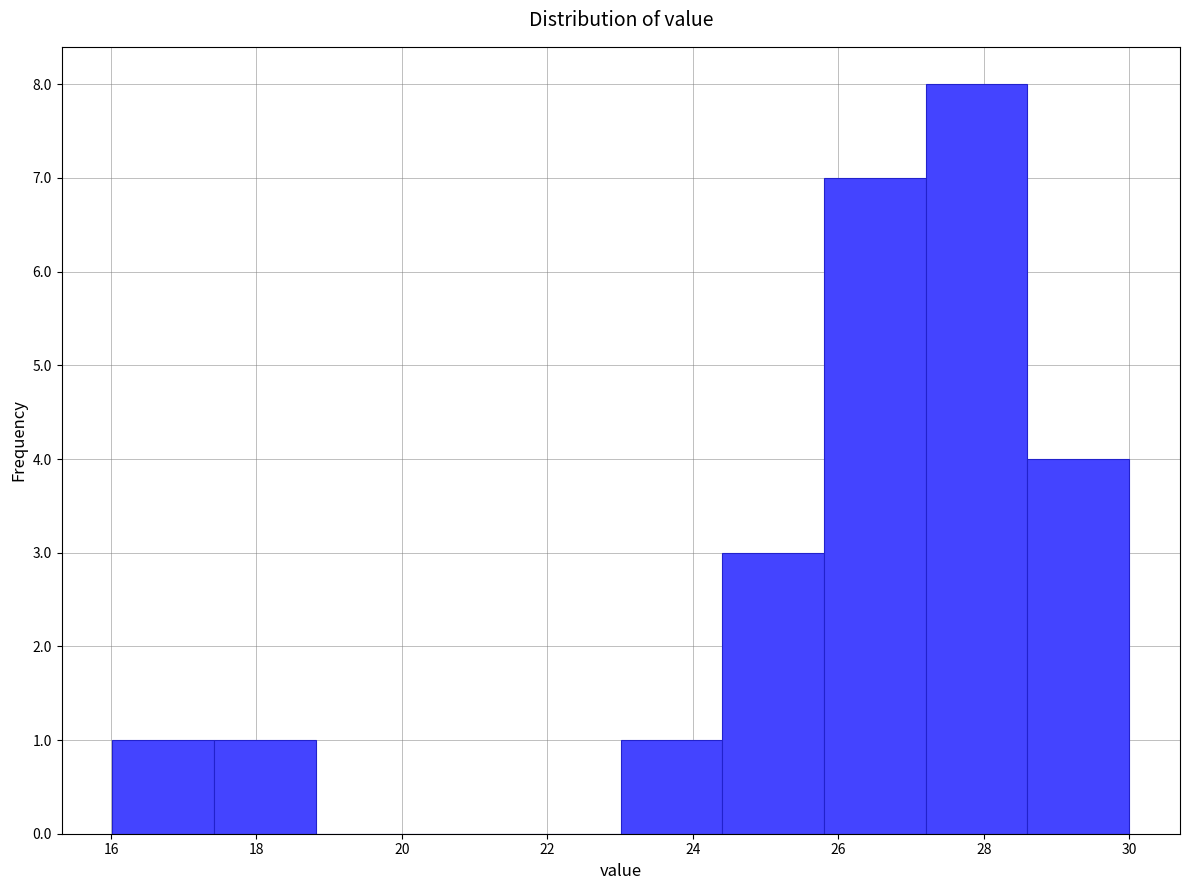

What is the height of the bar covering 17.4 to 18.8 on the x-axis? Neither the bar edges nor the heights are printed on the chart, so give them approximately, as read against the axes.

1